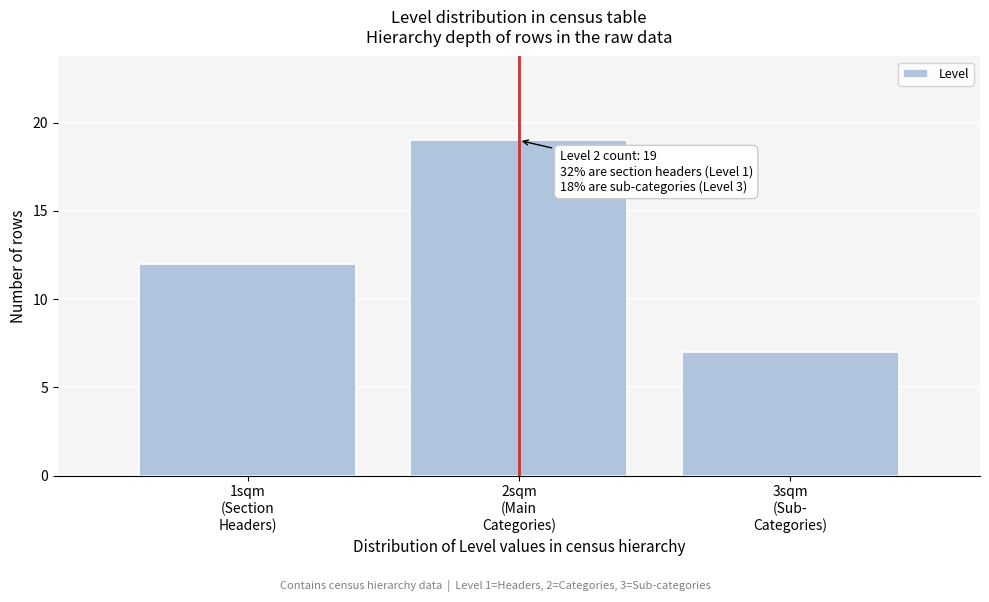

Reading left to right, what are all the values shown in this chart?

12	19	7